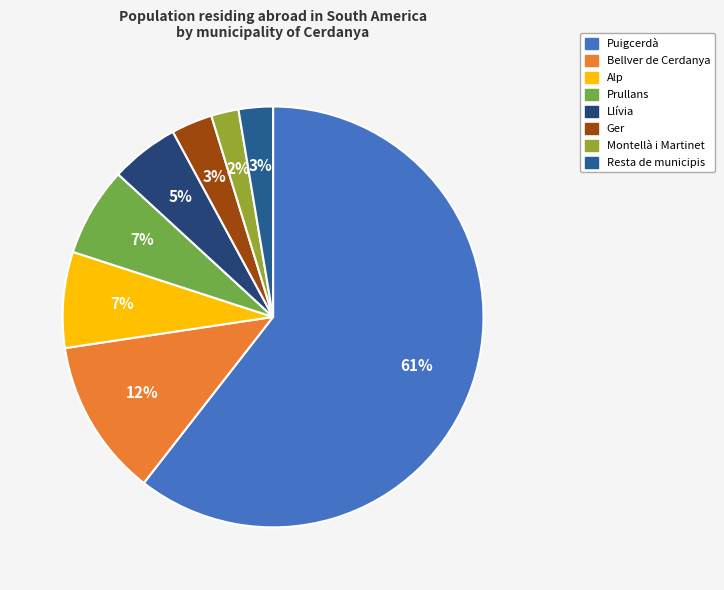

Is Puigcerdà the majority of the pie?

Yes